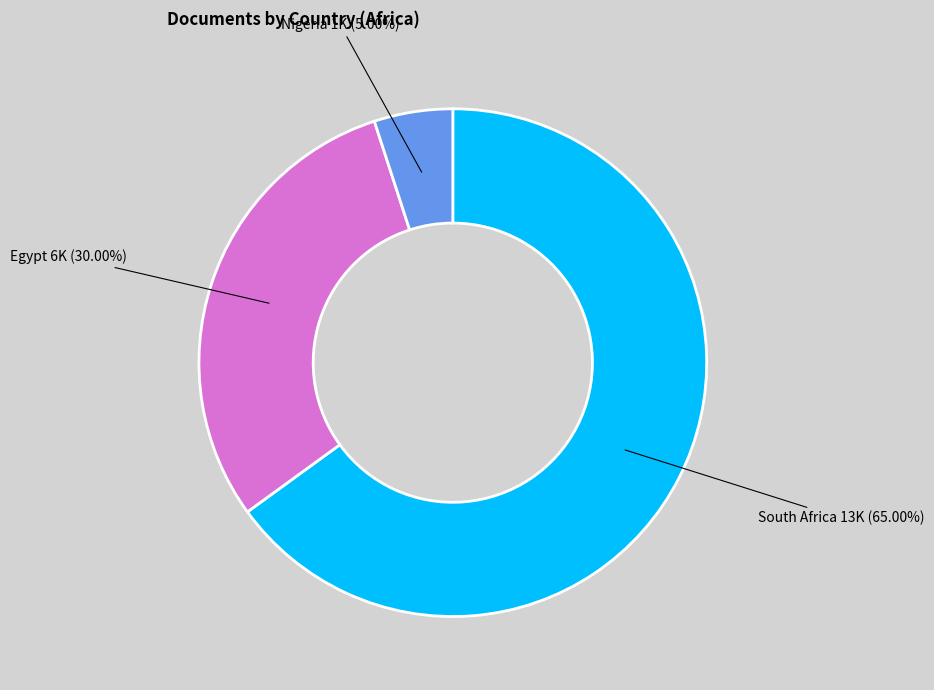

What is the ratio of the value at Nigeria to the value at South Africa?

0.1